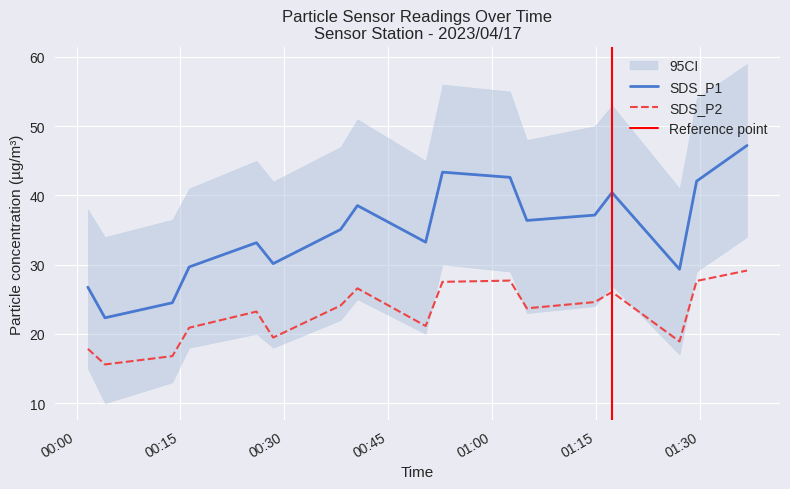

True or false: SDS_P1 and SDS_P2 cross at least once.

False